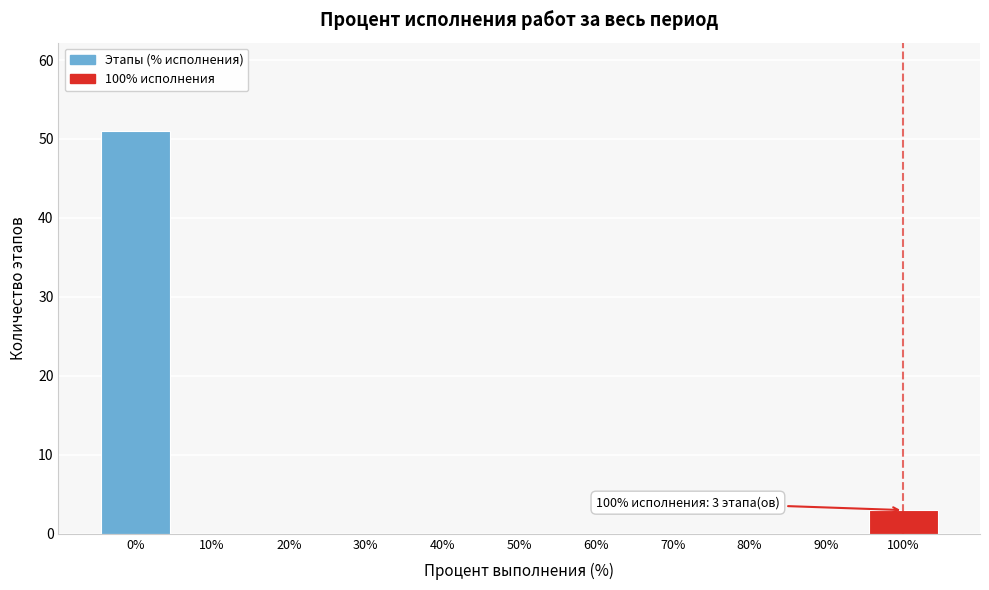

Reading right to left, transcribe all the data shown in this chart.

100%=3	90%=0	80%=0	70%=0	60%=0	50%=0	40%=0	30%=0	20%=0	10%=0	0%=51